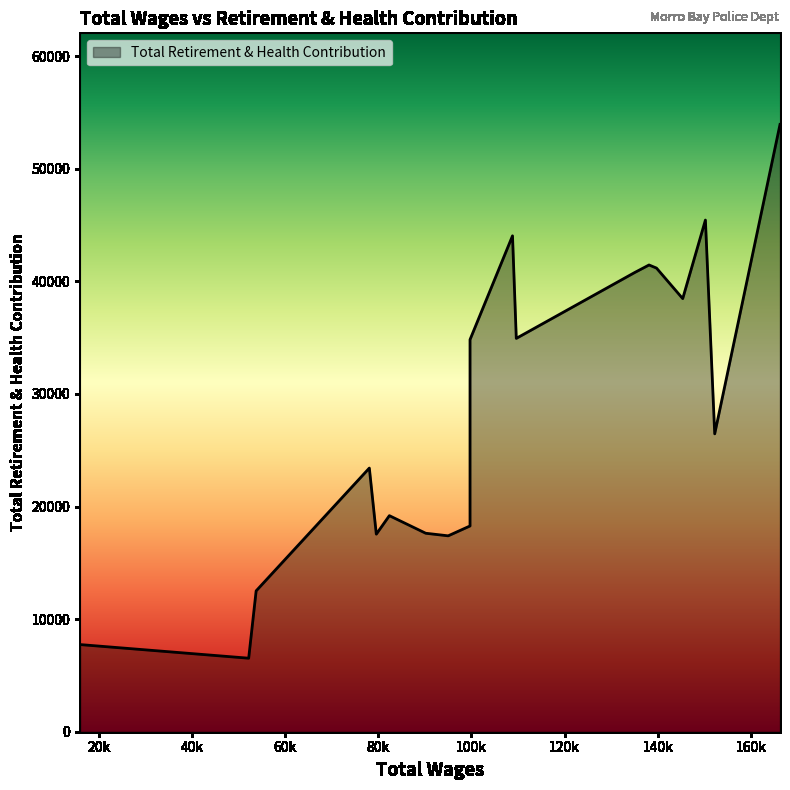

How many distinct data groups are displayed?

1